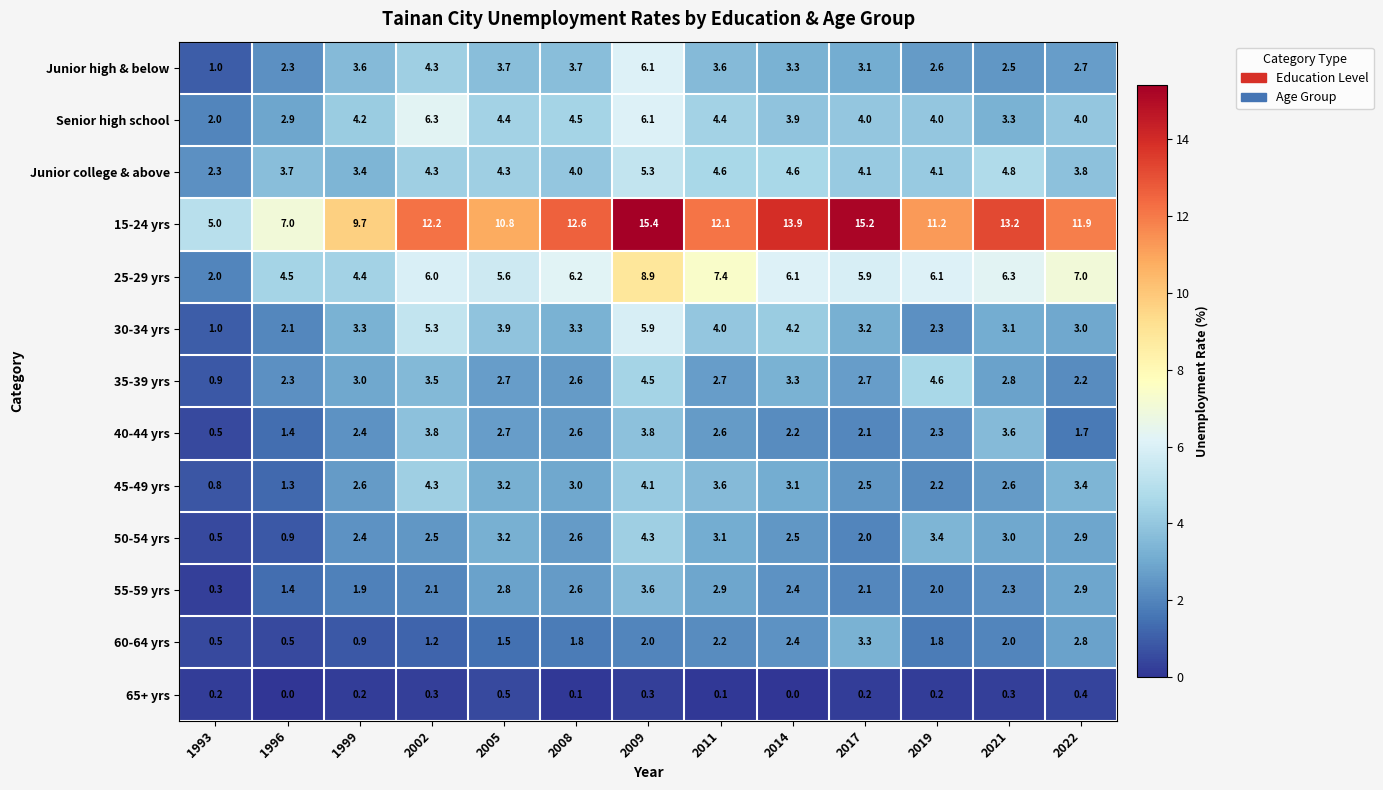

Which series has the largest total across all categories?

15-24 yrs